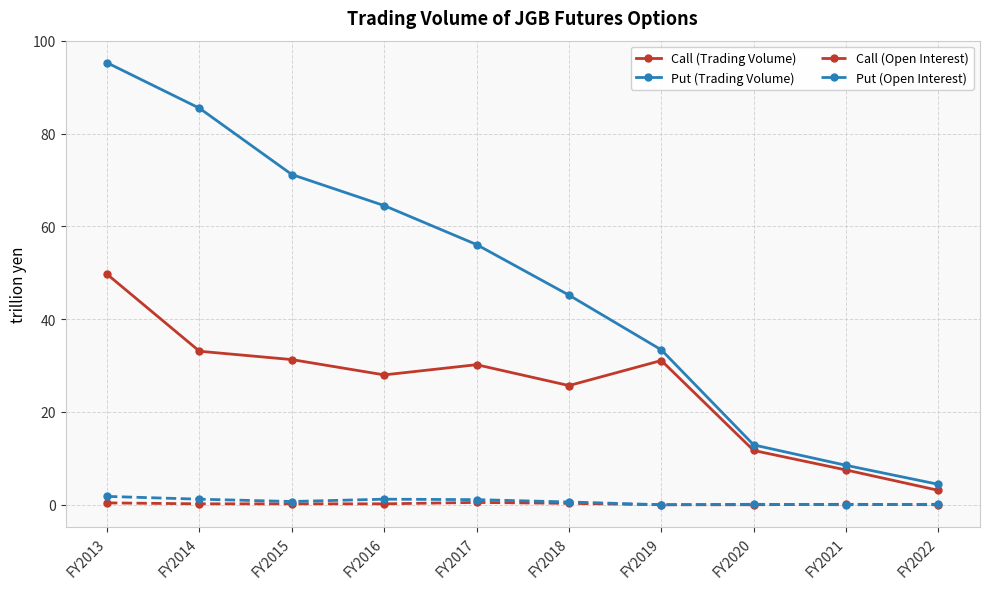

How many categories are shown in the chart?

10